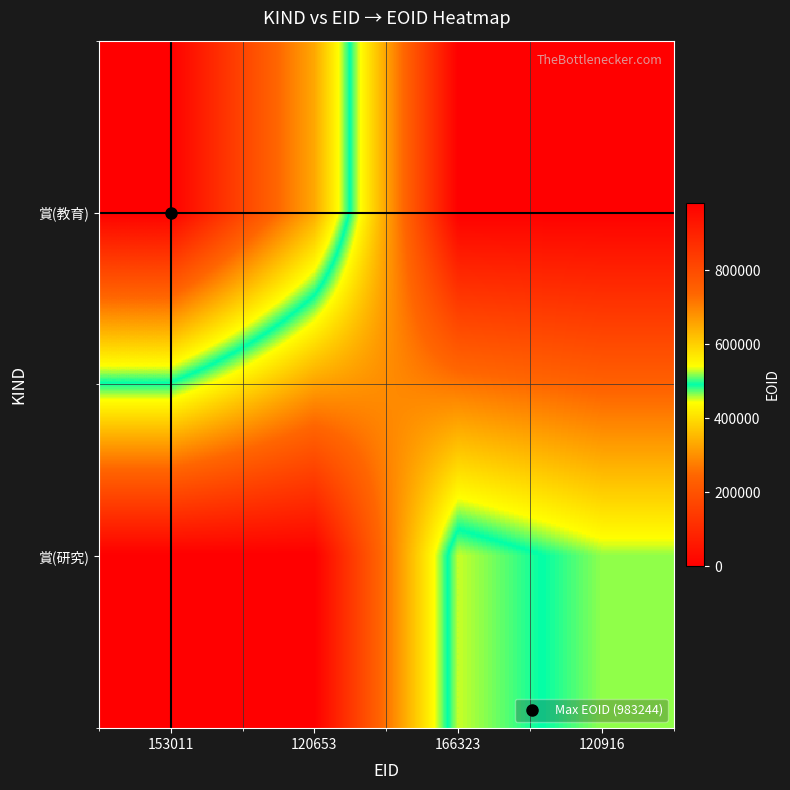

Which series has the largest total across all categories?

賞(教育)